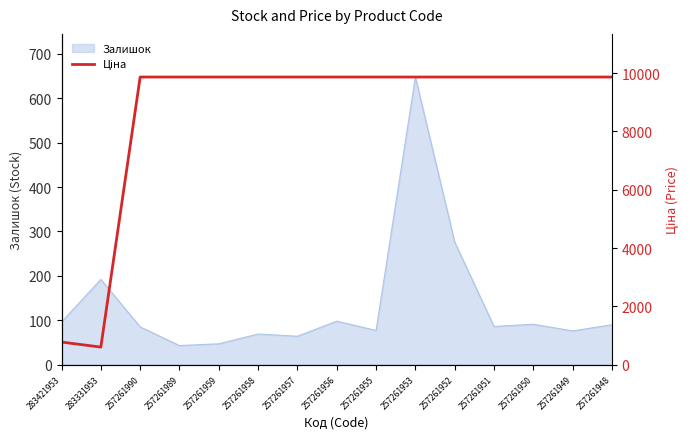

What is the maximum value for Залишок?

648